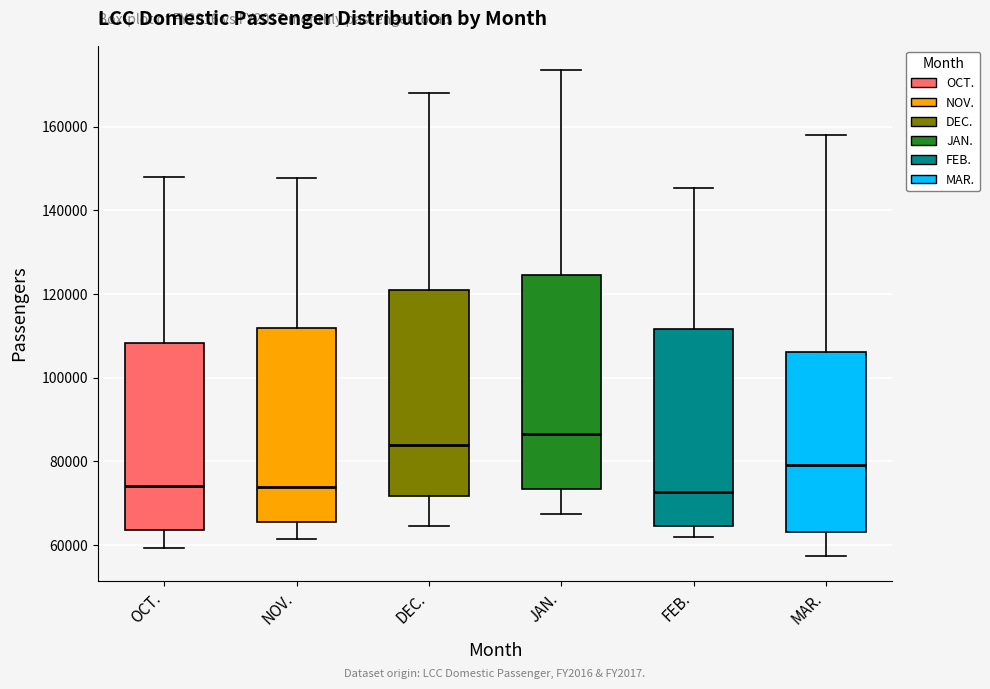

Reading left to right, transcribe this box plot: for each box, give where its median line is, the range the box spans, and where its two whiskers end, as read against the y-axis. The values are not printed on the chart, so give them approximately, as read against the axis.

OCT.: median 74000, box 64000 to 108000, whiskers 60000 to 148000
NOV.: median 74000, box 66000 to 112000, whiskers 62000 to 148000
DEC.: median 84000, box 72000 to 120000, whiskers 64000 to 168000
JAN.: median 86000, box 74000 to 124000, whiskers 68000 to 174000
FEB.: median 72000, box 64000 to 112000, whiskers 62000 to 146000
MAR.: median 80000, box 64000 to 106000, whiskers 58000 to 158000